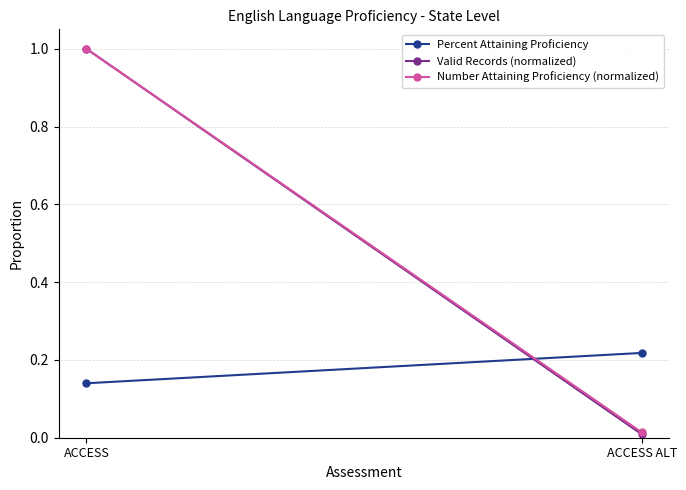

Which series has the largest total across all categories?

Number Attaining Proficiency (normalized)